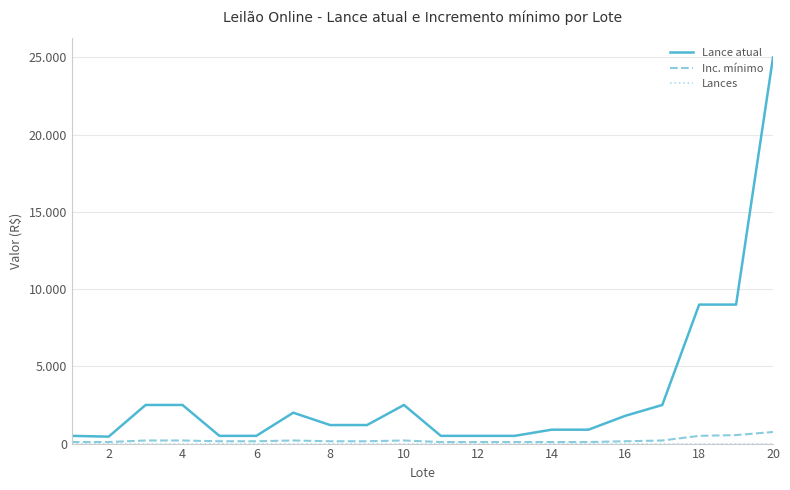

Does the chart have visible grid lines?

Yes